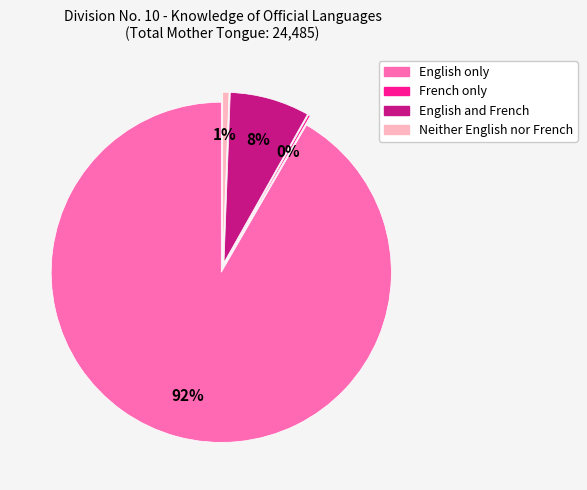

What is the change in value from English only to English and French?

-20595